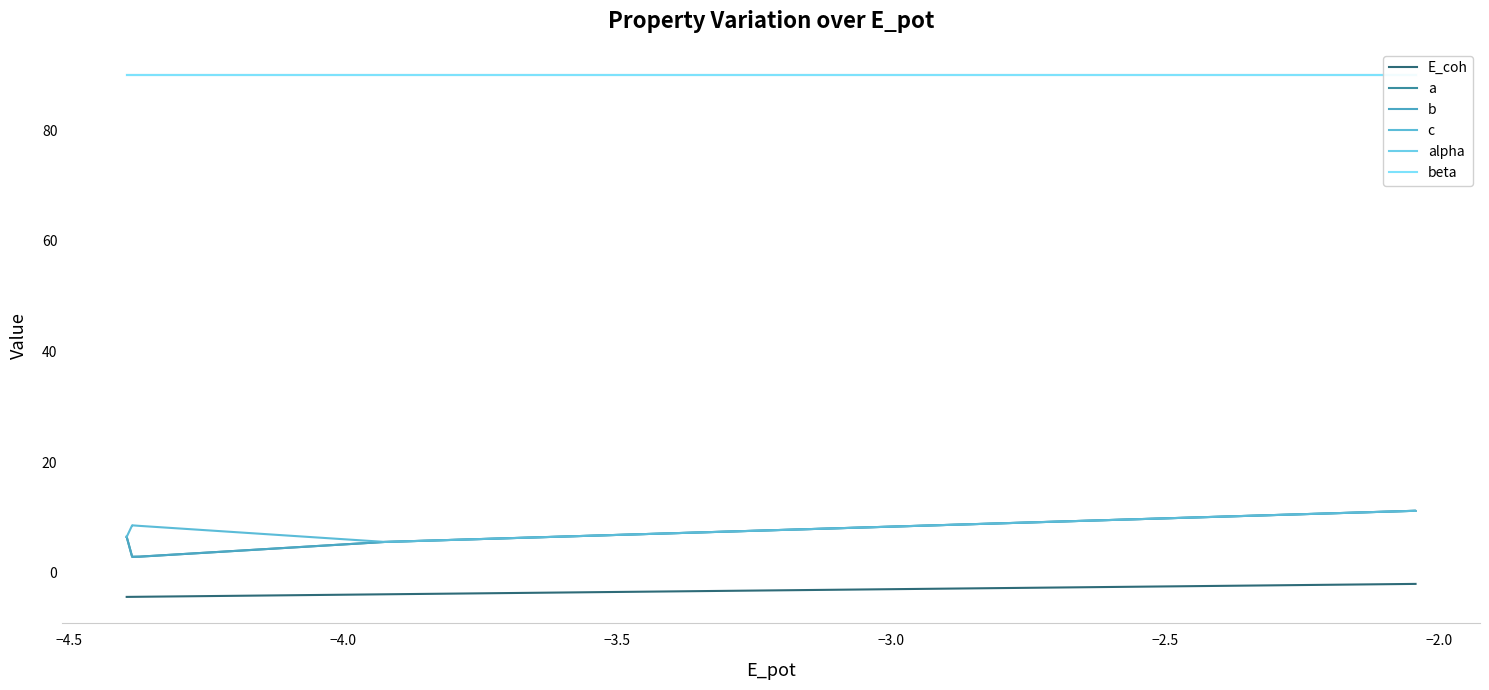

Which series has the widest spread of values?

a